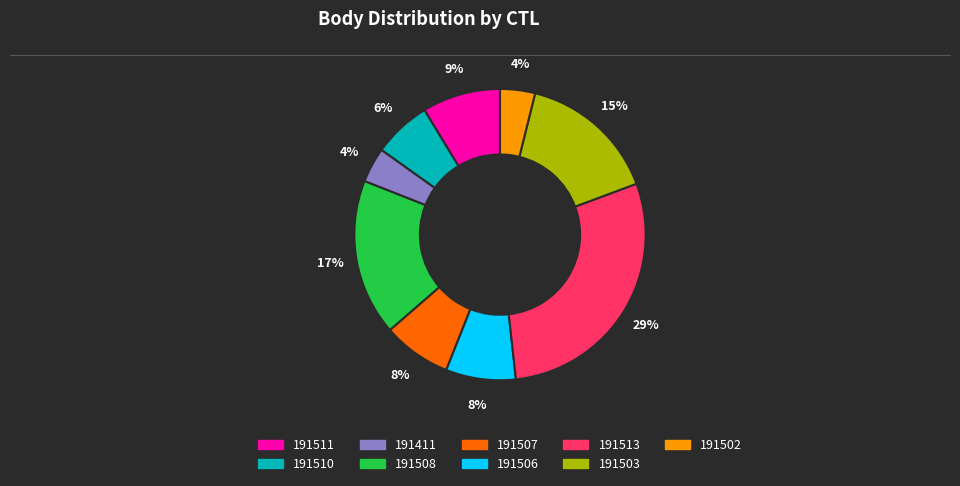

What percentage is the 191503 slice, to the nearest percent?

15%